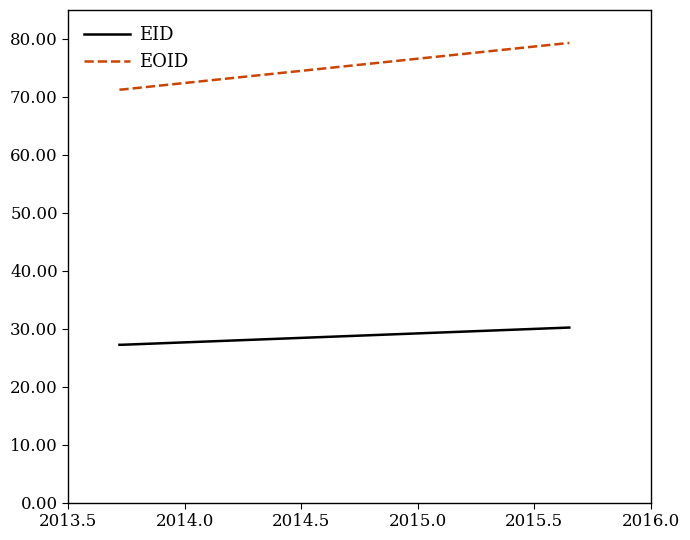

Which series has the widest spread of values?

EOID